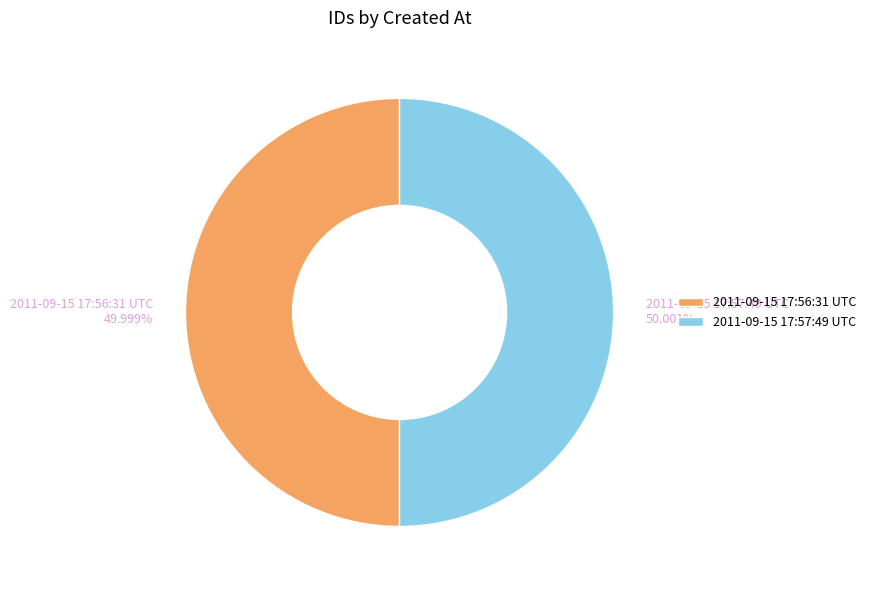

Is it true that 2011-09-15 17:56:31 UTC is 56% of the pie?

False